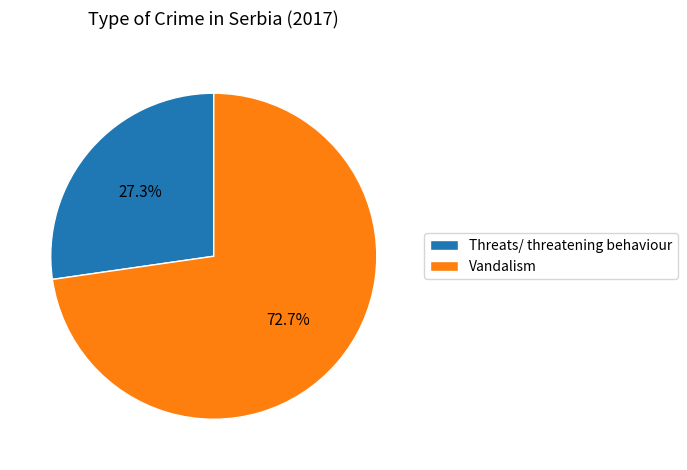

What percentage is the Threats/ threatening behaviour slice, to the nearest percent?

27%